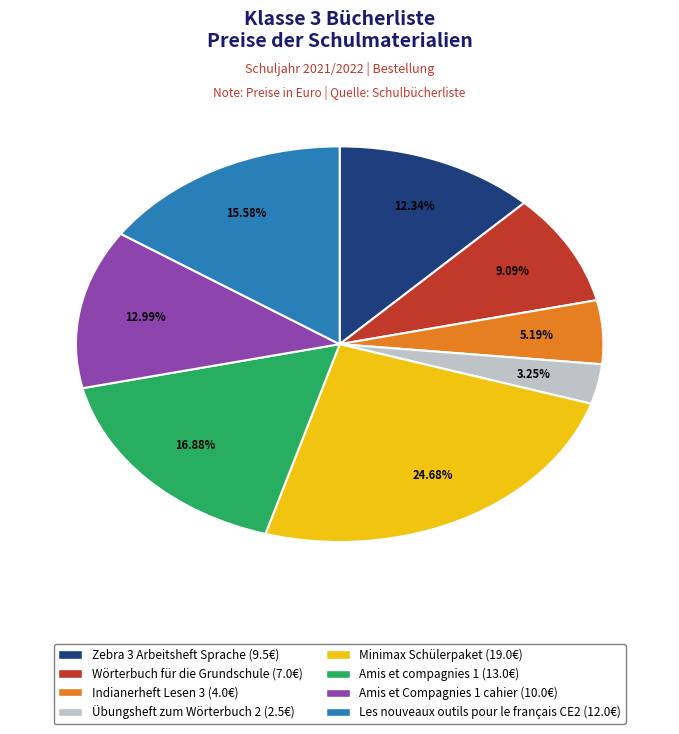

True or false: Les nouveaux outils pour le français CE2 accounts for 16% of the total.

True